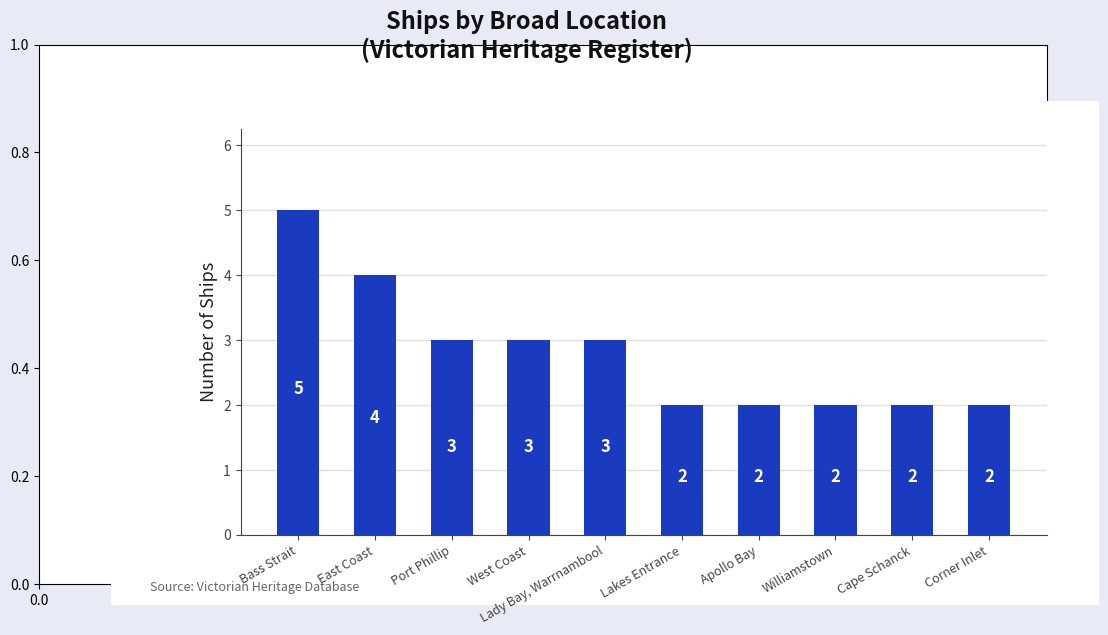

At which category does the chart reach its peak across all series?

Bass Strait